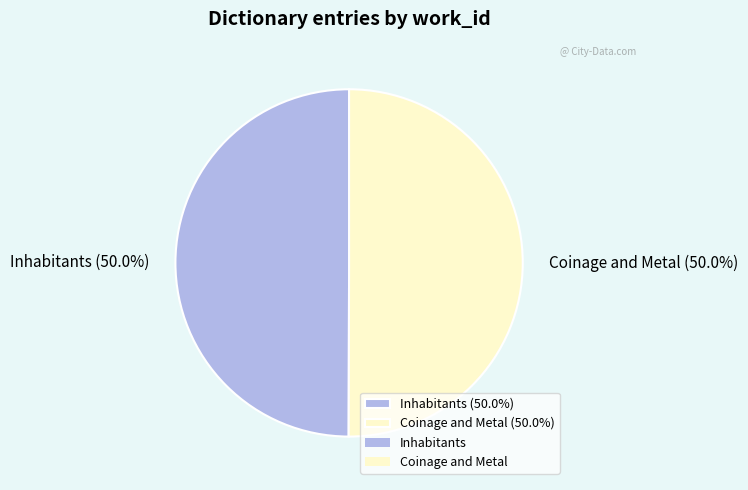

Do Coinage and Metal and Inhabitants together represent more than half of the pie?

Yes